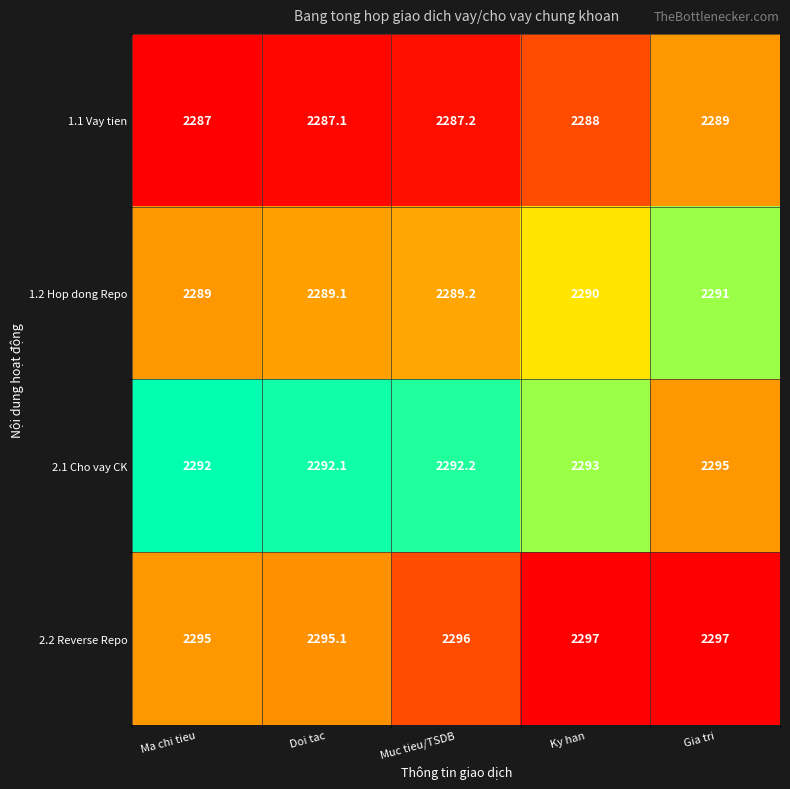

Which series has the largest total across all categories?

2.2 Reverse Repo